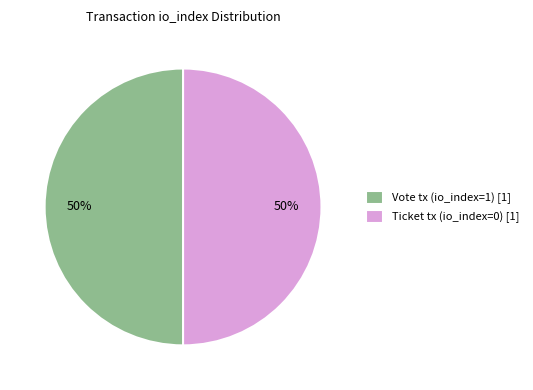

To the nearest percent, what is the combined percentage of Vote tx (io_index=1) and Ticket tx (io_index=0)?

100%